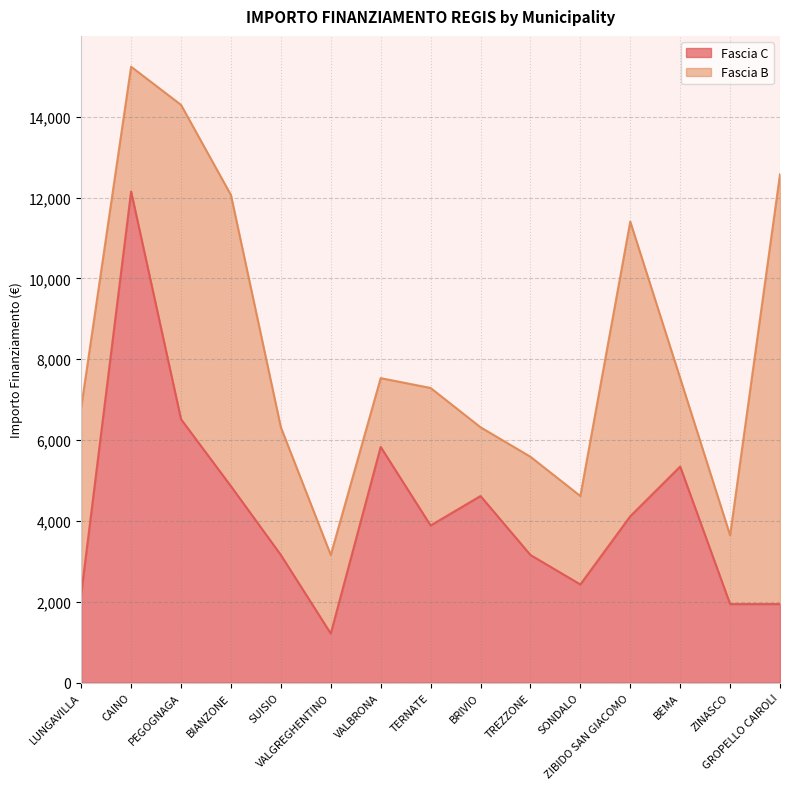

At which category does the data reach its first local peak?

CAINO